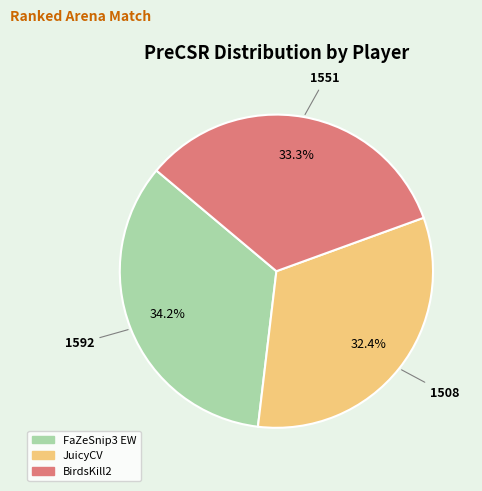

Which has a higher value, BirdsKill2 or FaZeSnip3 EW?

FaZeSnip3 EW